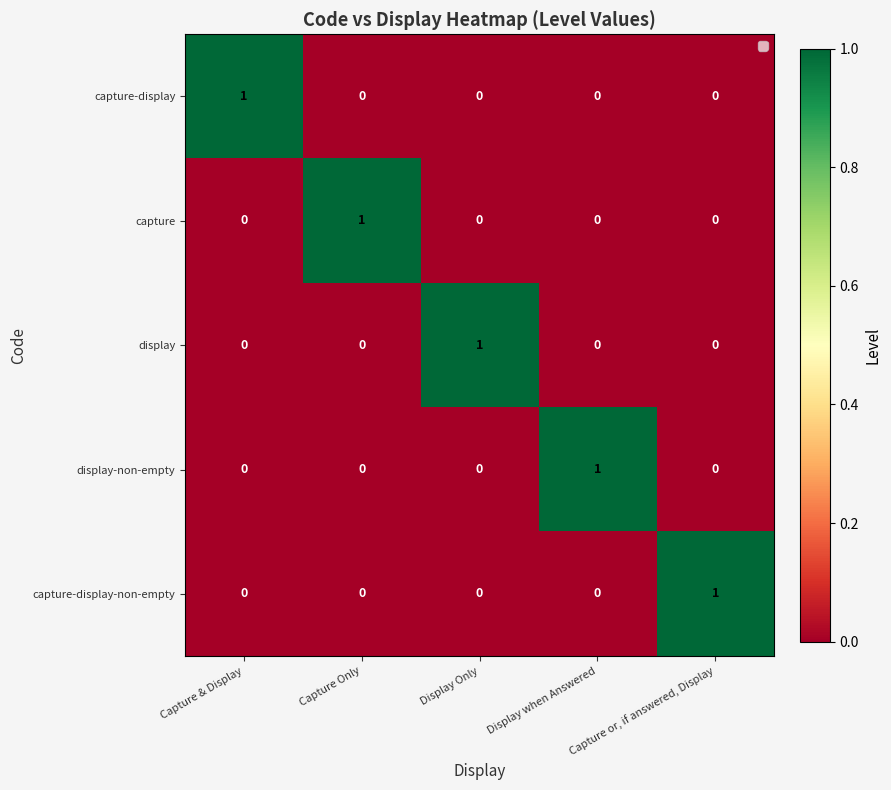

What is the approximate value of capture-display at Capture & Display?

1